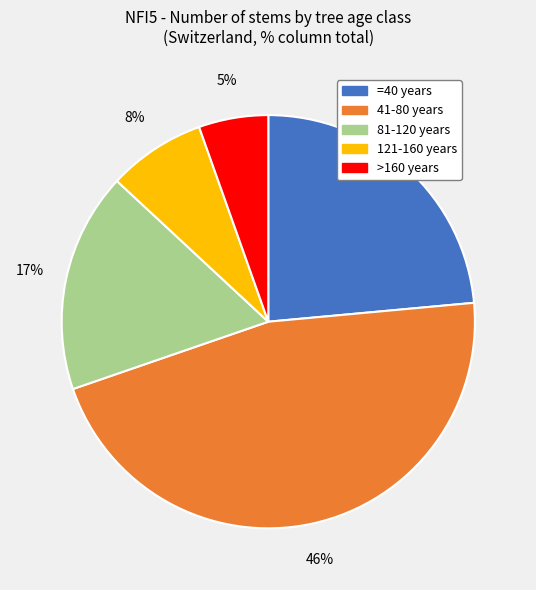

Combined, do >160 years and 81-120 years account for over 50%?

No